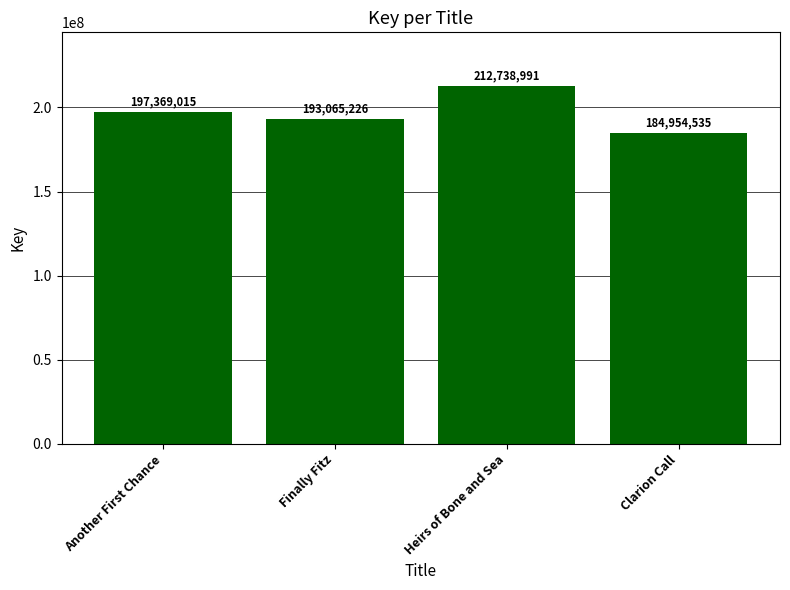

Is it true that the value at Clarion Call is 184954535?

True